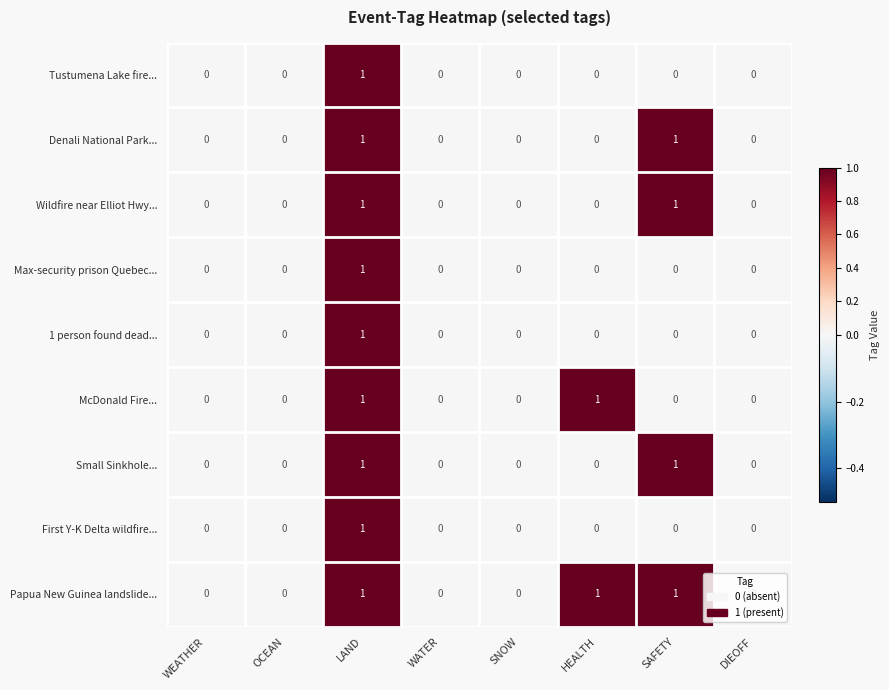

How many Max-security prison Quebec... values are between 0 and 1?

8